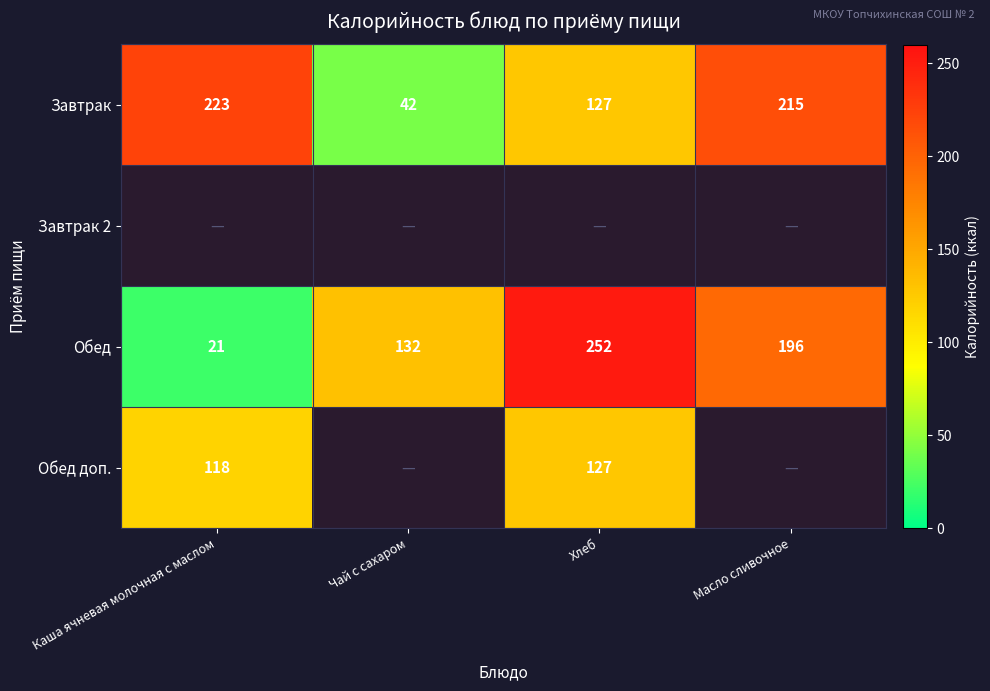

At which label does Завтрак reach its minimum?

Чай с сахаром